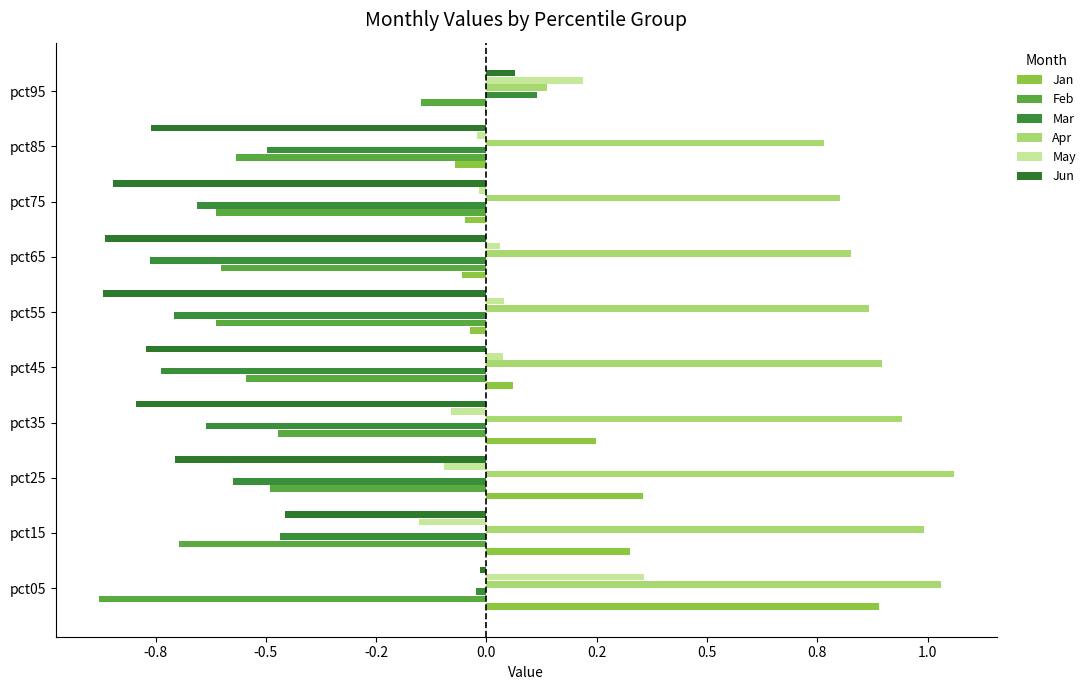

How many positive values does the Mar series have?

1